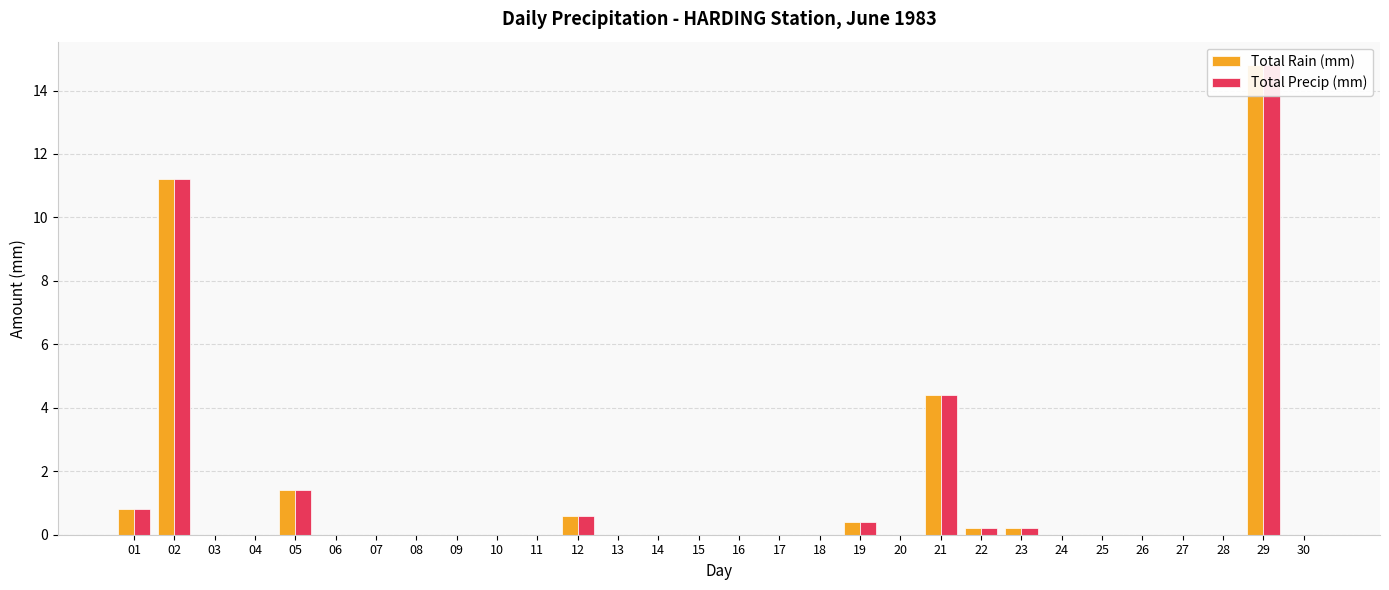

The value of Total Rain (mm) at 10 is -6.8. True or false?

False